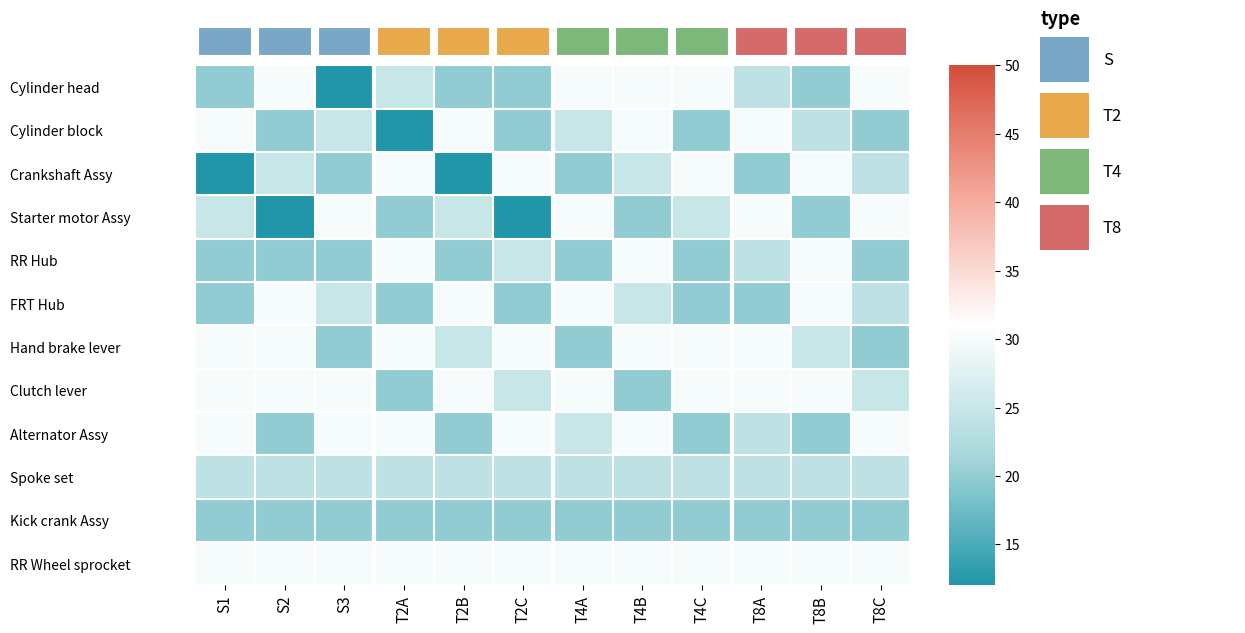

Reading left to right, extract all data points from this chart.

Cylinder head: S1=20	S2=30	S3=12	T2A=25	T2B=20	T2C=20	T4A=30	T4B=30	T4C=30	T8A=24	T8B=20	T8C=30
Cylinder block: S1=30	S2=20	S3=25	T2A=12	T2B=30	T2C=20	T4A=25	T4B=30	T4C=20	T8A=30	T8B=24	T8C=20
Crankshaft Assy: S1=12	S2=25	S3=20	T2A=30	T2B=12	T2C=30	T4A=20	T4B=25	T4C=30	T8A=20	T8B=30	T8C=24
Starter motor Assy: S1=25	S2=12	S3=30	T2A=20	T2B=25	T2C=12	T4A=30	T4B=20	T4C=25	T8A=30	T8B=20	T8C=30
RR Hub: S1=20	S2=20	S3=20	T2A=30	T2B=20	T2C=25	T4A=20	T4B=30	T4C=20	T8A=24	T8B=30	T8C=20
FRT Hub: S1=20	S2=30	S3=25	T2A=20	T2B=30	T2C=20	T4A=30	T4B=25	T4C=20	T8A=20	T8B=30	T8C=24
Hand brake lever: S1=30	S2=30	S3=20	T2A=30	T2B=25	T2C=30	T4A=20	T4B=30	T4C=30	T8A=30	T8B=25	T8C=20
Clutch lever: S1=30	S2=30	S3=30	T2A=20	T2B=30	T2C=25	T4A=30	T4B=20	T4C=30	T8A=30	T8B=30	T8C=25
Alternator Assy: S1=30	S2=20	S3=30	T2A=30	T2B=20	T2C=30	T4A=25	T4B=30	T4C=20	T8A=24	T8B=20	T8C=30
Spoke set: S1=24	S2=24	S3=24	T2A=24	T2B=24	T2C=24	T4A=24	T4B=24	T4C=24	T8A=24	T8B=24	T8C=24
Kick crank Assy: S1=20	S2=20	S3=20	T2A=20	T2B=20	T2C=20	T4A=20	T4B=20	T4C=20	T8A=20	T8B=20	T8C=20
RR Wheel sprocket: S1=30	S2=30	S3=30	T2A=30	T2B=30	T2C=30	T4A=30	T4B=30	T4C=30	T8A=30	T8B=30	T8C=30